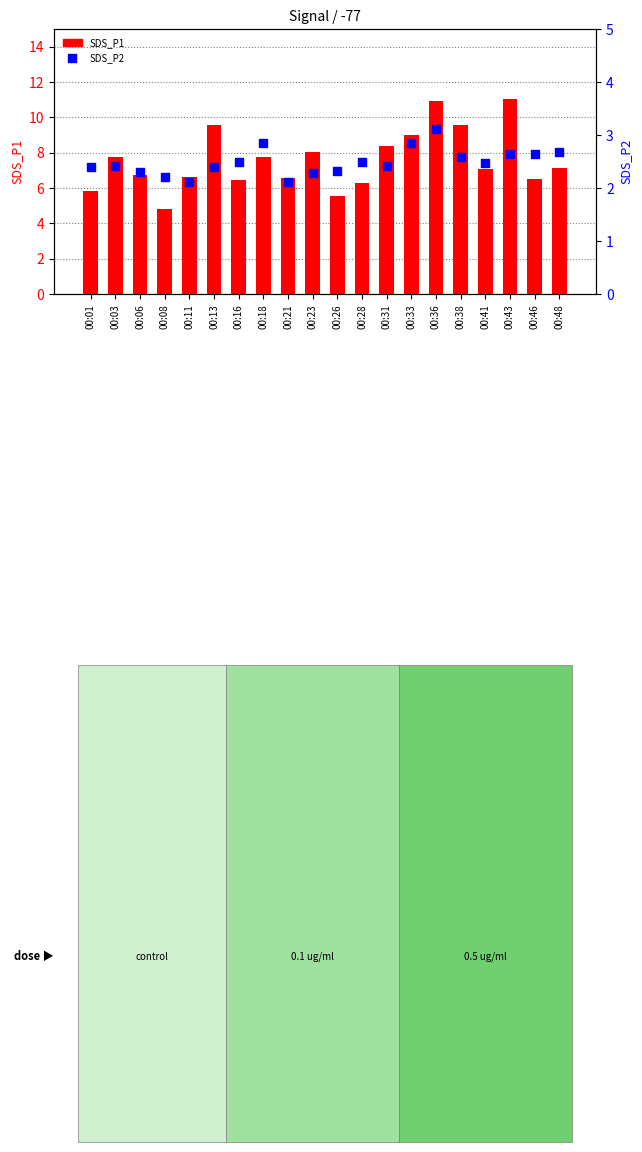

Which series reaches the maximum Y coordinate?

SDS_P1